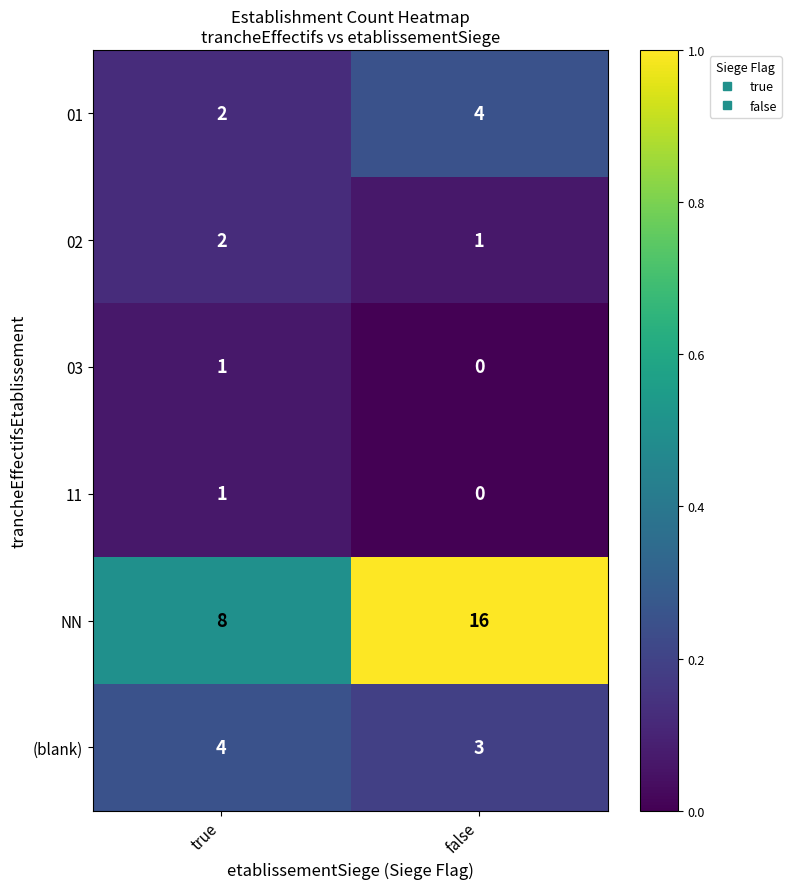

What value does the (blank) series have at false?

3